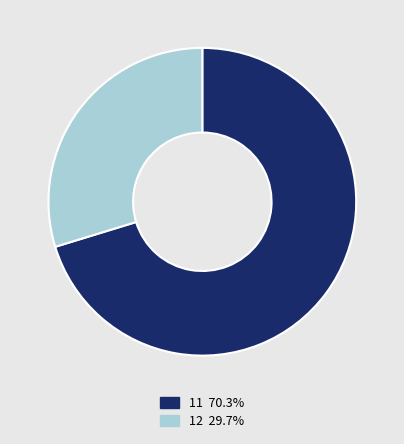

How many segments does this pie chart have?

2